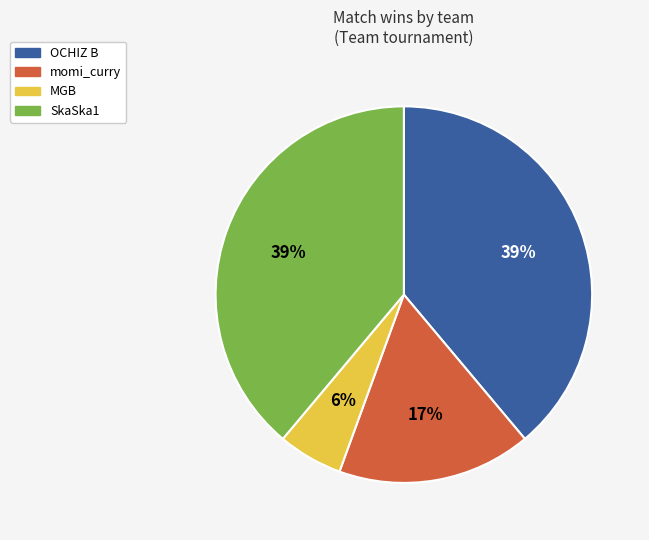

Is momi_curry the majority of the pie?

No